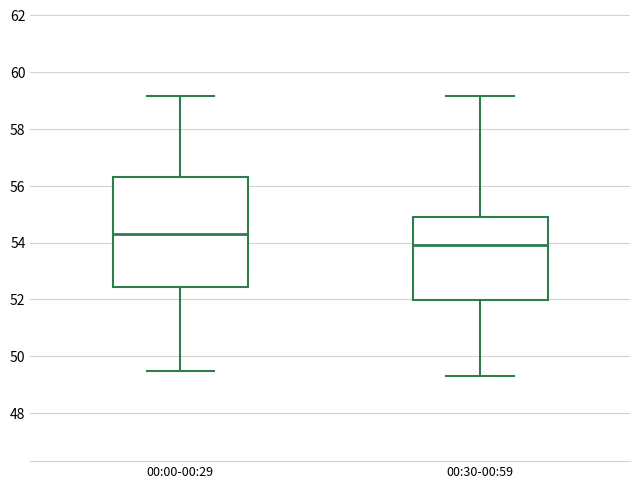

Reading left to right, read every box against the y-axis: the position of its median line, the range the box covers, and the ends of its whiskers. The values are not printed on the chart, so give them approximately, as read against the axis.

00:00-00:29: median 54.4, box 52.4 to 56.4, whiskers 49.4 to 59.2
00:30-00:59: median 54.0, box 52.0 to 55.0, whiskers 49.4 to 59.2